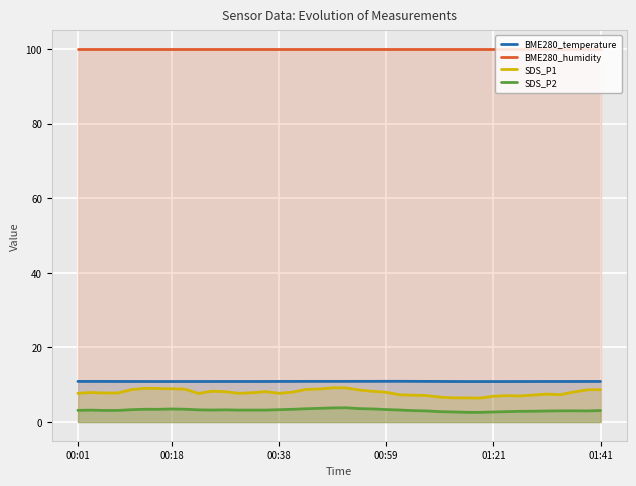

What is the sum of all BME280_humidity values?

4000.0